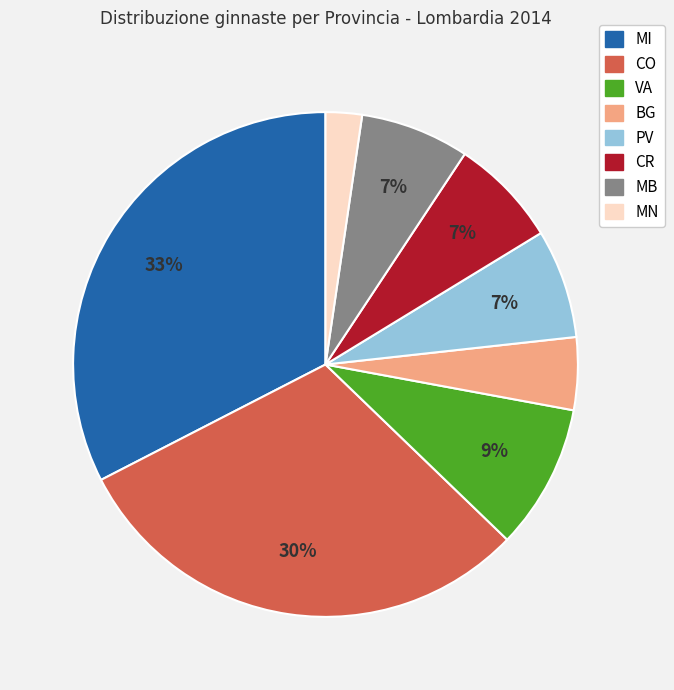

Which slice is the largest?

MI